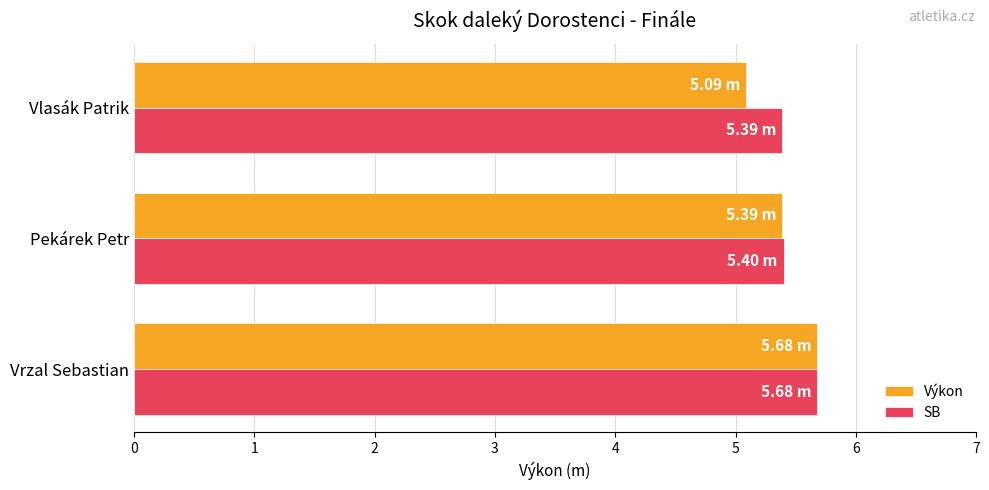

How many categories are shown in the chart?

3